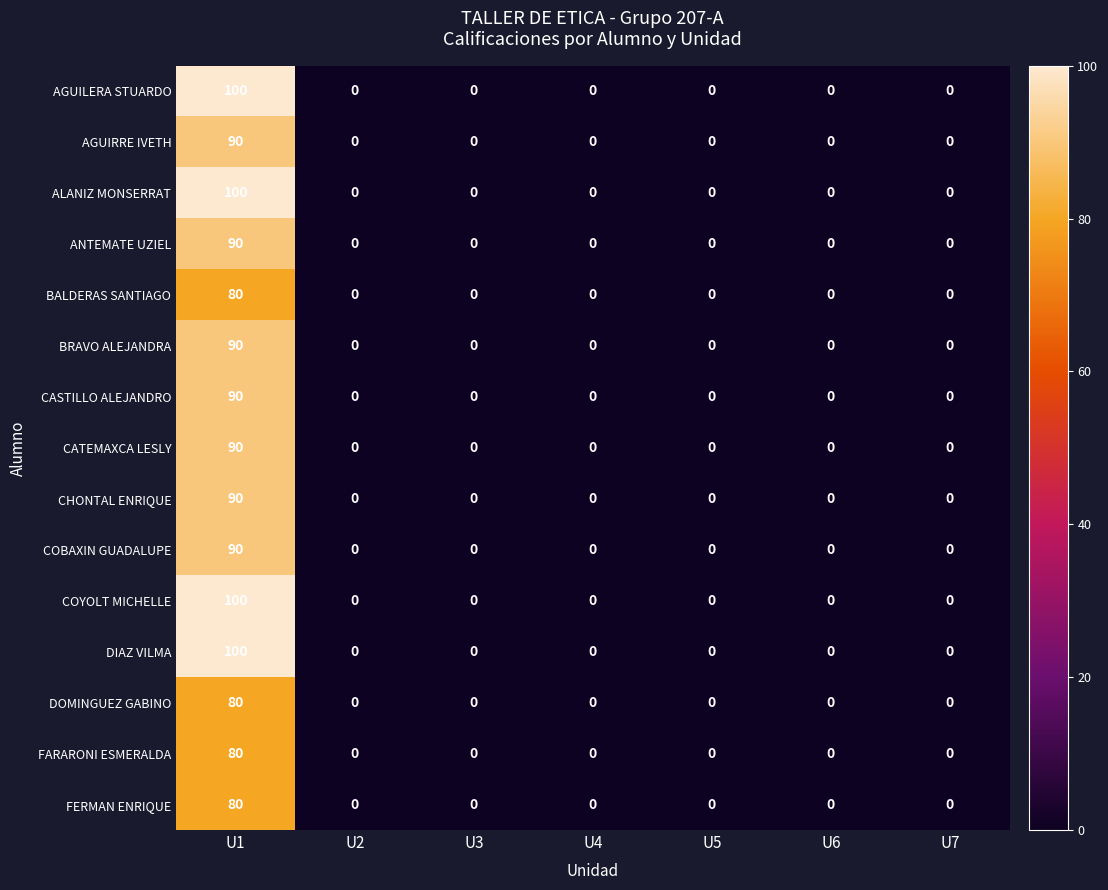

At which category is the sum across all series the highest?

U1